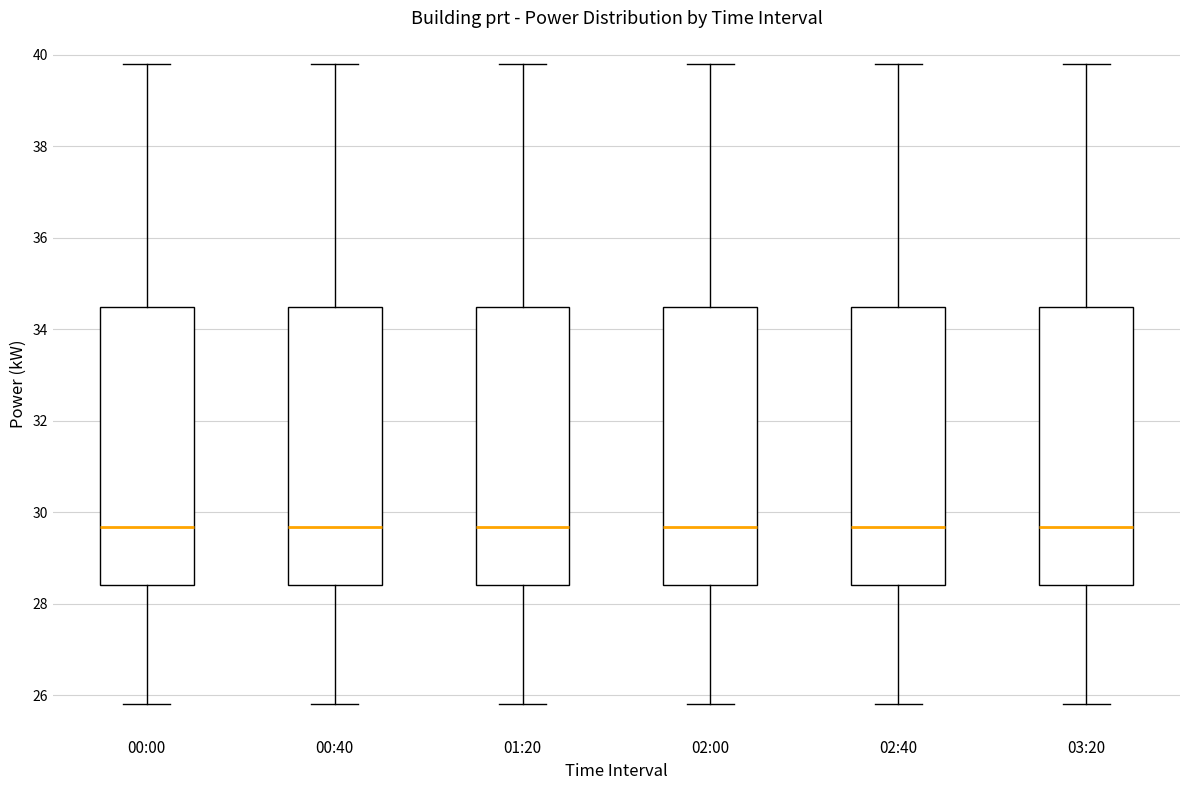

Reading left to right, transcribe this box plot: for each box, give where its median line is, the range the box spans, and where its two whiskers end, as read against the y-axis. The values are not printed on the chart, so give them approximately, as read against the axis.

00:00: median 29.6, box 28.4 to 34.4, whiskers 25.8 to 39.8
00:40: median 29.6, box 28.4 to 34.4, whiskers 25.8 to 39.8
01:20: median 29.6, box 28.4 to 34.4, whiskers 25.8 to 39.8
02:00: median 29.6, box 28.4 to 34.4, whiskers 25.8 to 39.8
02:40: median 29.6, box 28.4 to 34.4, whiskers 25.8 to 39.8
03:20: median 29.6, box 28.4 to 34.4, whiskers 25.8 to 39.8